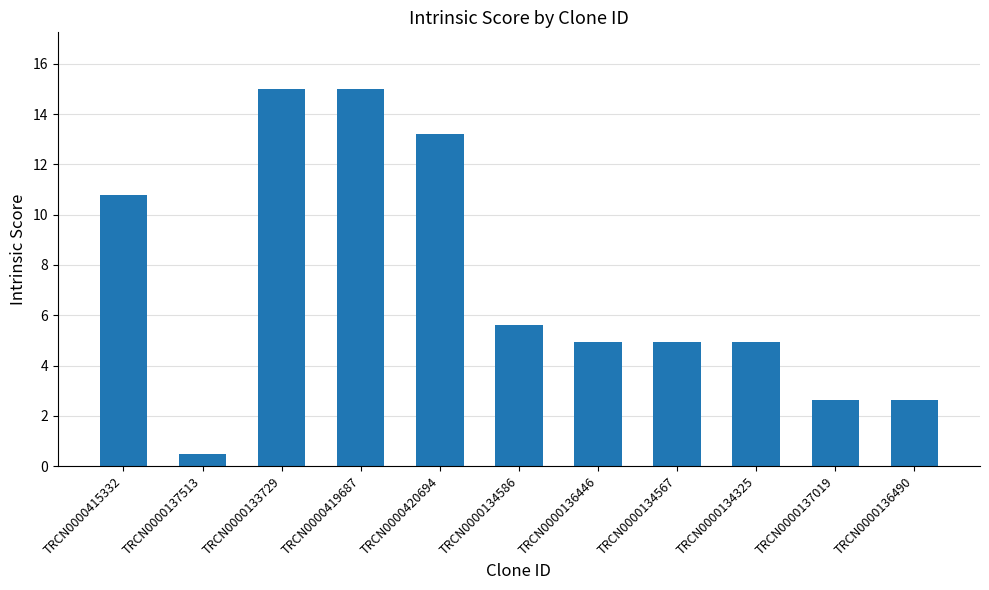

Reading left to right, transcribe all the data shown in this chart.

10.8	0.5	15.0	15.0	13.2	5.6	5.0	5.0	5.0	2.6	2.6